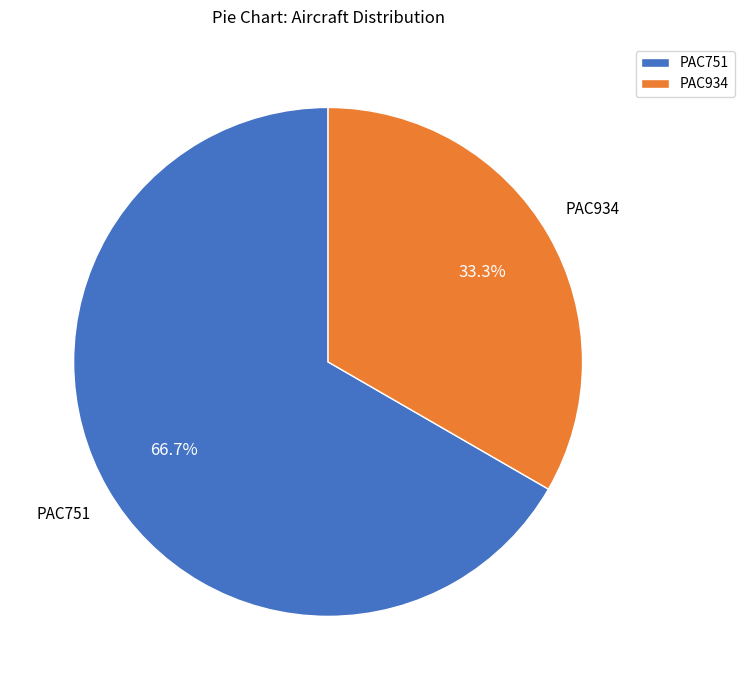

Which has a higher value, PAC751 or PAC934?

PAC751